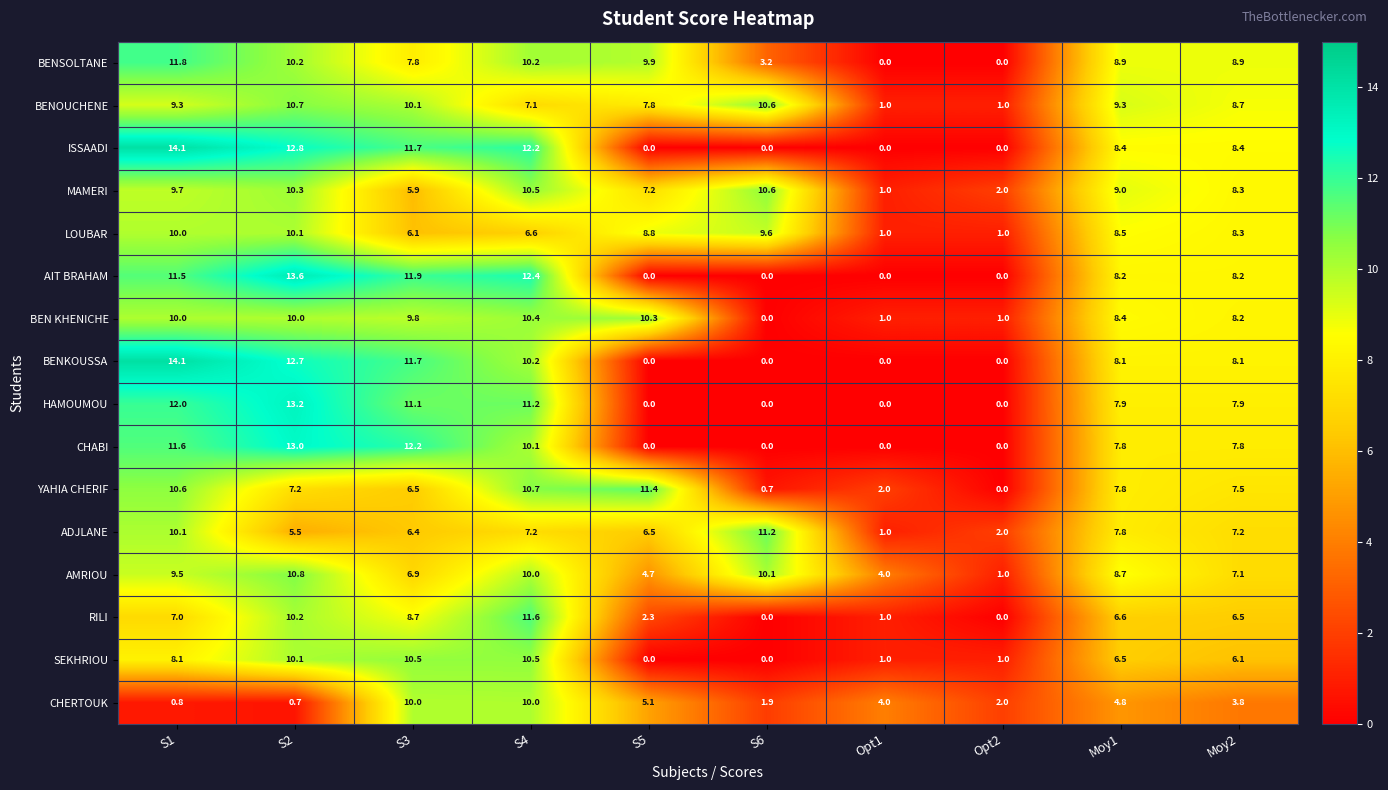

What is the spread (max minus min) of values at S6?

11.2